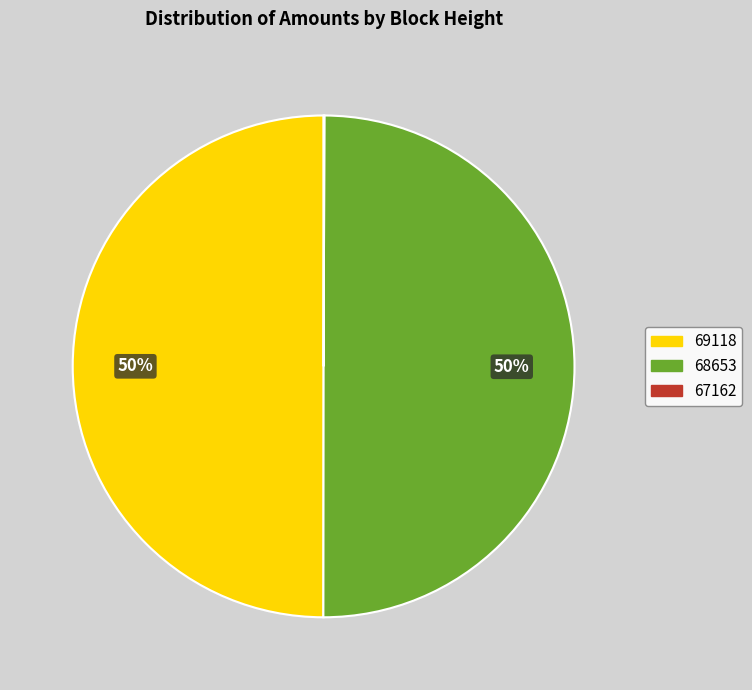

True or false: 69118 accounts for 56% of the total.

False